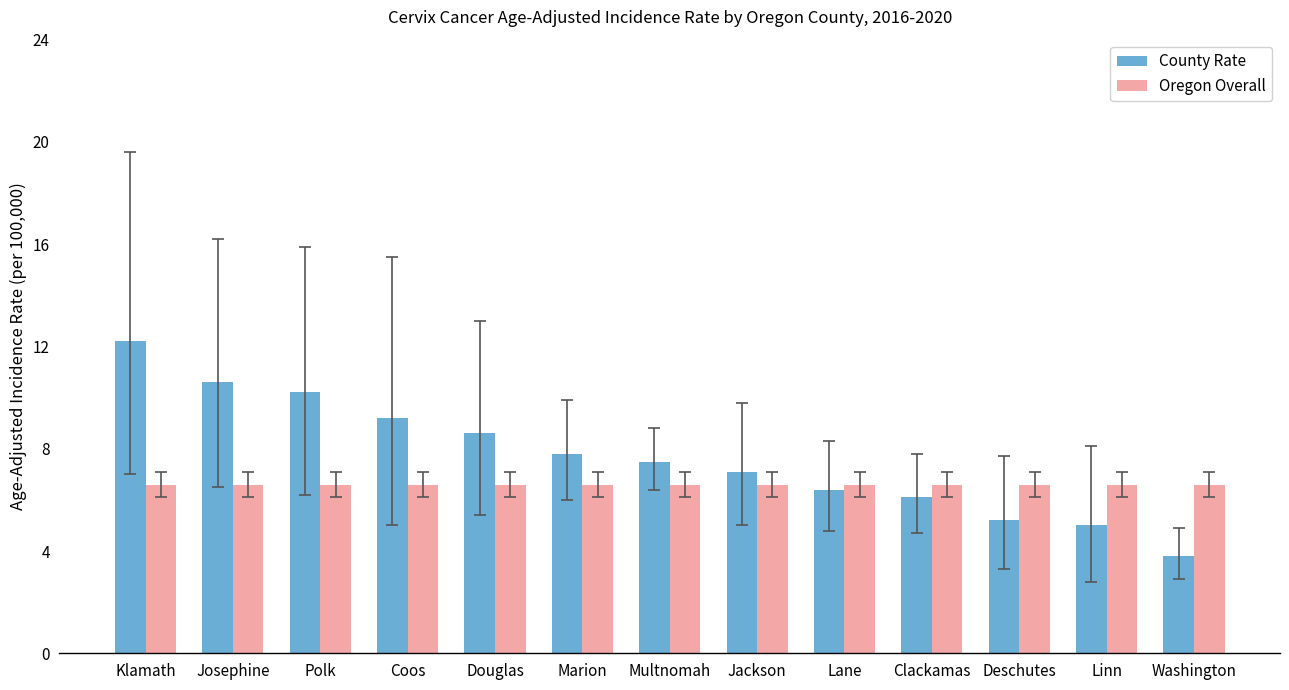

What is the value of the Oregon Overall bar at the 4th from the left?

6.6